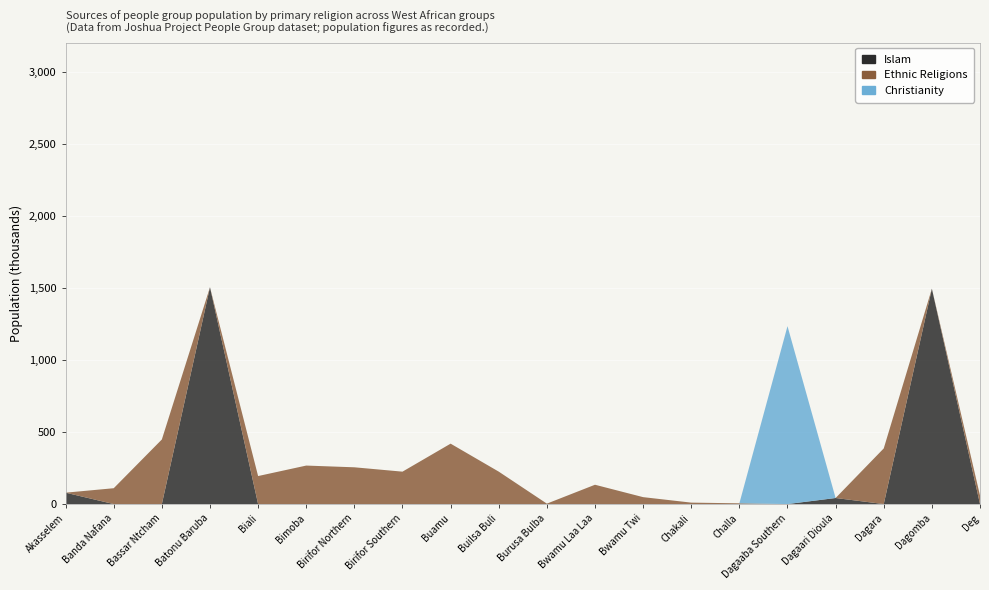

Reading left to right, what are all the values shown in this chart?

Islam: Akasselem=79000	Banda Nafana=0	Bassar Ntcham=0	Batonu Baruba=1504000	Biali=0	Bimoba=0	Birifor Northern=0	Birifor Southern=0	Buamu=0	Builsa Buli=0	Burusa Bulba=0	Bwamu Laa Laa=0	Bwamu Twi=0	Chakali=0	Challa=0	Dagaaba Southern=0	Dagaari Dioula=42000	Dagara=0	Dagomba=1494000	Deg=0
Ethnic Religions: Akasselem=0	Banda Nafana=109900	Bassar Ntcham=448000	Batonu Baruba=0	Biali=194300	Bimoba=267000	Birifor Northern=255000	Birifor Southern=224800	Buamu=419000	Builsa Buli=225000	Burusa Bulba=3000	Bwamu Laa Laa=134000	Bwamu Twi=48000	Chakali=10000	Challa=5200	Dagaaba Southern=0	Dagaari Dioula=0	Dagara=386000	Dagomba=0	Deg=59400
Christianity: Akasselem=0	Banda Nafana=0	Bassar Ntcham=0	Batonu Baruba=0	Biali=0	Bimoba=0	Birifor Northern=0	Birifor Southern=0	Buamu=0	Builsa Buli=0	Burusa Bulba=0	Bwamu Laa Laa=0	Bwamu Twi=0	Chakali=0	Challa=0	Dagaaba Southern=1234000	Dagaari Dioula=0	Dagara=0	Dagomba=0	Deg=0
Unknown: Akasselem=0	Banda Nafana=0	Bassar Ntcham=0	Batonu Baruba=0	Biali=0	Bimoba=0	Birifor Northern=0	Birifor Southern=0	Buamu=0	Builsa Buli=0	Burusa Bulba=0	Bwamu Laa Laa=0	Bwamu Twi=0	Chakali=0	Challa=0	Dagaaba Southern=0	Dagaari Dioula=0	Dagara=0	Dagomba=0	Deg=0